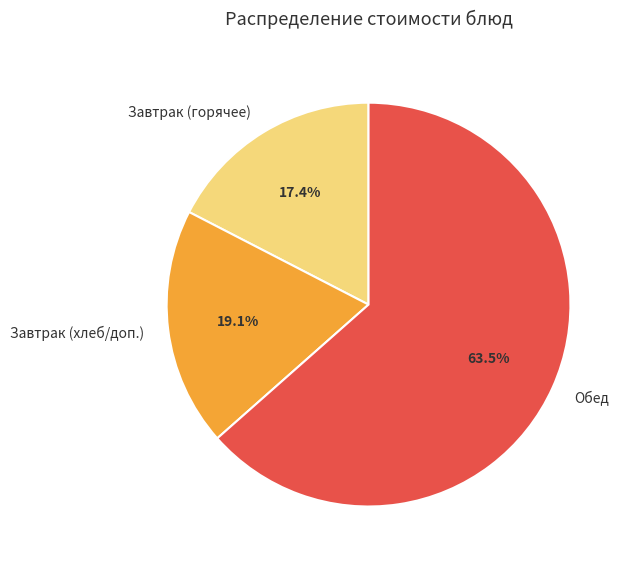

Between Завтрак (хлеб/доп.) and Обед, which is larger?

Обед